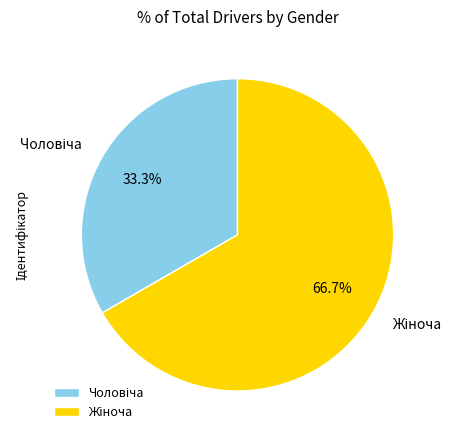

Does any single category account for the majority?

Yes